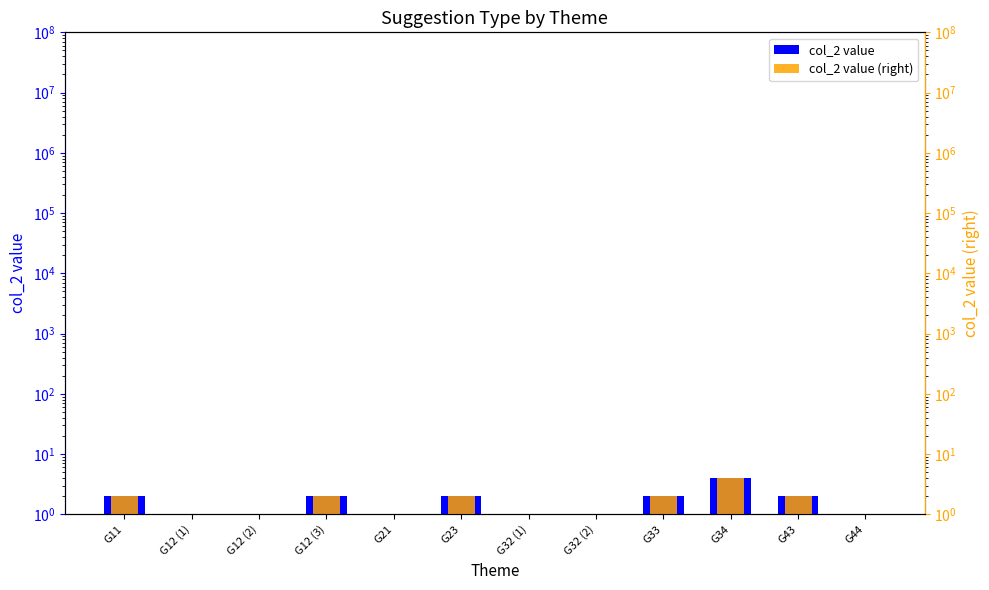

Rank the series at G33 from highest to lowest value.

col_2 value, col_2 value (right)